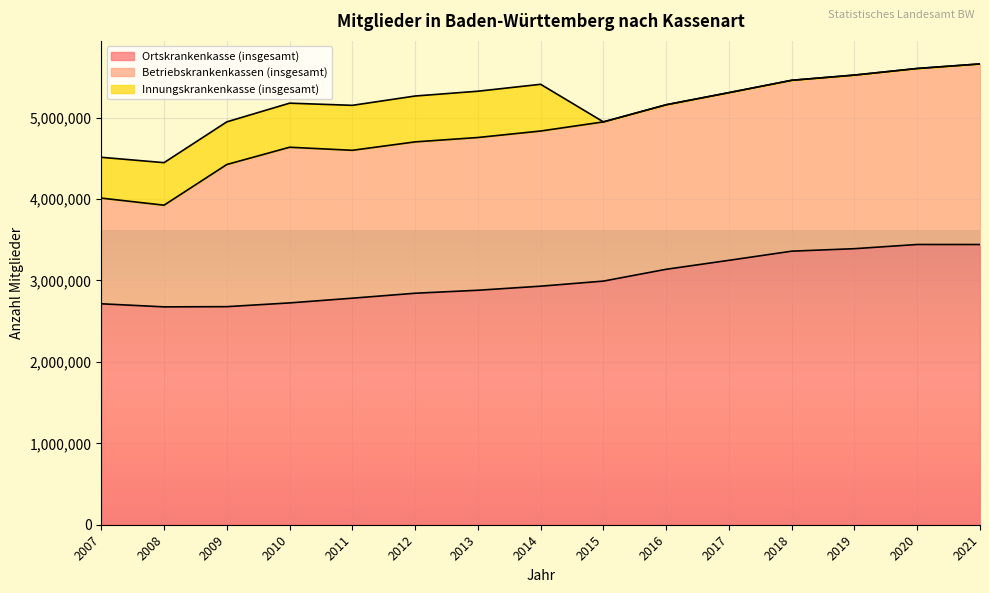

The Betriebskrankenkassen (insgesamt) series shows 2161795 at 2020. True or false?

True